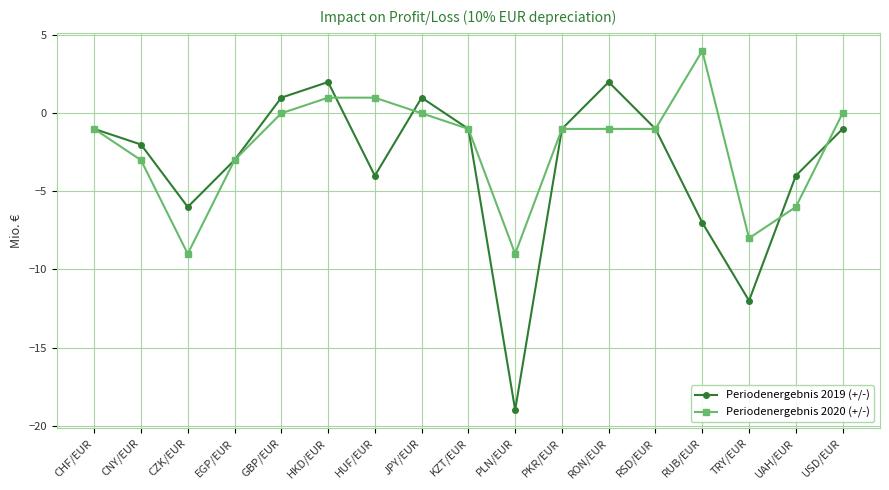

Which series has the largest range (max minus min)?

Periodenergebnis 2019 (+/-)